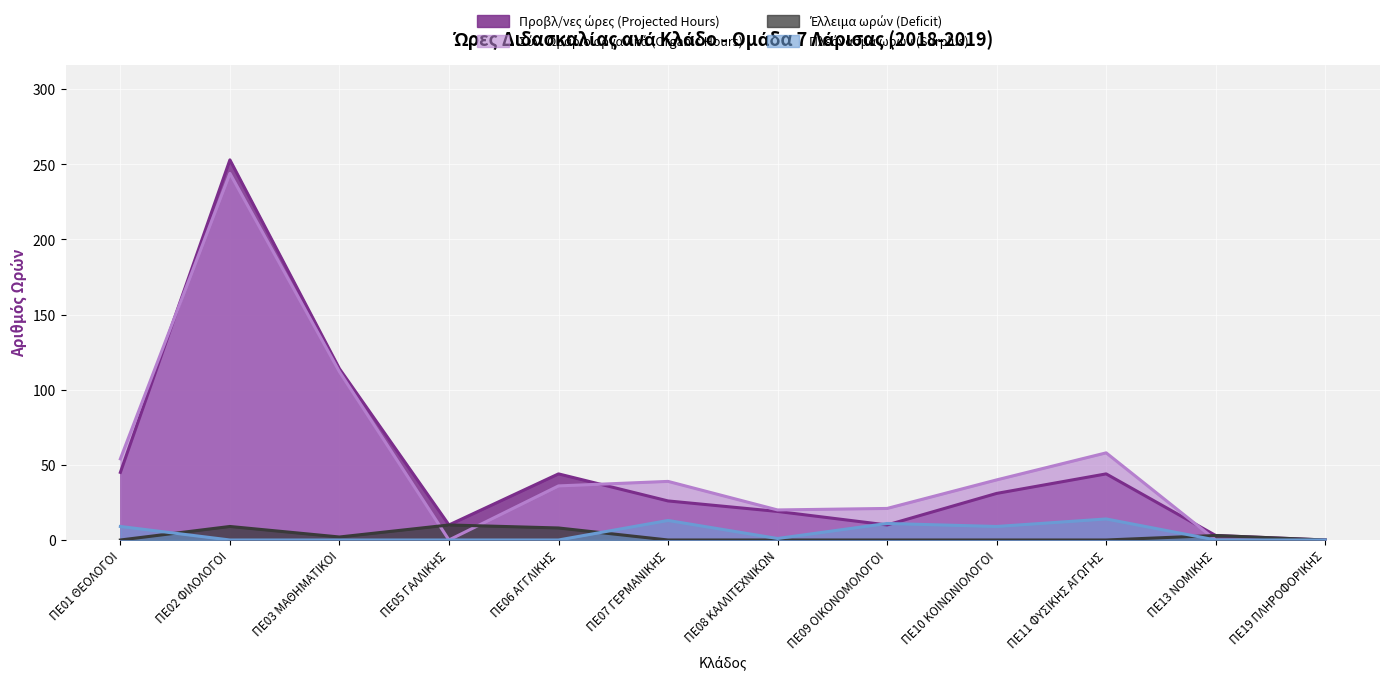

Reading left to right, extract all data points from this chart.

Προβλ/νες ώρες (Projected Hours): ΠΕ01 ΘΕΟΛΟΓΟΙ=45	ΠΕ02 ΦΙΛΟΛΟΓΟΙ=253	ΠΕ03 ΜΑΘΗΜΑΤΙΚΟΙ=114	ΠΕ05 ΓΑΛΛΙΚΗΣ=10	ΠΕ06 ΑΓΓΛΙΚΗΣ=44	ΠΕ07 ΓΕΡΜΑΝΙΚΗΣ=26	ΠΕ08 ΚΑΛΛΙΤΕΧΝΙΚΩΝ=19	ΠΕ09 ΟΙΚΟΝΟΜΟΛΟΓΟΙ=10	ΠΕ10 ΚΟΙΝΩΝΙΟΛΟΓΟΙ=31	ΠΕ11 ΦΥΣΙΚΗΣ ΑΓΩΓΗΣ=44	ΠΕ13 ΝΟΜΙΚΗΣ=3	ΠΕ19 ΠΛΗΡΟΦΟΡΙΚΗΣ=0
Σύν. Ωράριο οργανικά (Organic Hours): ΠΕ01 ΘΕΟΛΟΓΟΙ=54	ΠΕ02 ΦΙΛΟΛΟΓΟΙ=244	ΠΕ03 ΜΑΘΗΜΑΤΙΚΟΙ=112	ΠΕ05 ΓΑΛΛΙΚΗΣ=0	ΠΕ06 ΑΓΓΛΙΚΗΣ=36	ΠΕ07 ΓΕΡΜΑΝΙΚΗΣ=39	ΠΕ08 ΚΑΛΛΙΤΕΧΝΙΚΩΝ=20	ΠΕ09 ΟΙΚΟΝΟΜΟΛΟΓΟΙ=21	ΠΕ10 ΚΟΙΝΩΝΙΟΛΟΓΟΙ=40	ΠΕ11 ΦΥΣΙΚΗΣ ΑΓΩΓΗΣ=58	ΠΕ13 ΝΟΜΙΚΗΣ=0	ΠΕ19 ΠΛΗΡΟΦΟΡΙΚΗΣ=0
Έλλειμα ωρών (Deficit): ΠΕ01 ΘΕΟΛΟΓΟΙ=0	ΠΕ02 ΦΙΛΟΛΟΓΟΙ=9	ΠΕ03 ΜΑΘΗΜΑΤΙΚΟΙ=2	ΠΕ05 ΓΑΛΛΙΚΗΣ=10	ΠΕ06 ΑΓΓΛΙΚΗΣ=8	ΠΕ07 ΓΕΡΜΑΝΙΚΗΣ=0	ΠΕ08 ΚΑΛΛΙΤΕΧΝΙΚΩΝ=0	ΠΕ09 ΟΙΚΟΝΟΜΟΛΟΓΟΙ=0	ΠΕ10 ΚΟΙΝΩΝΙΟΛΟΓΟΙ=0	ΠΕ11 ΦΥΣΙΚΗΣ ΑΓΩΓΗΣ=0	ΠΕ13 ΝΟΜΙΚΗΣ=3	ΠΕ19 ΠΛΗΡΟΦΟΡΙΚΗΣ=0
Πλεόνασμα ωρών (Surplus): ΠΕ01 ΘΕΟΛΟΓΟΙ=9	ΠΕ02 ΦΙΛΟΛΟΓΟΙ=0	ΠΕ03 ΜΑΘΗΜΑΤΙΚΟΙ=0	ΠΕ05 ΓΑΛΛΙΚΗΣ=0	ΠΕ06 ΑΓΓΛΙΚΗΣ=0	ΠΕ07 ΓΕΡΜΑΝΙΚΗΣ=13	ΠΕ08 ΚΑΛΛΙΤΕΧΝΙΚΩΝ=1	ΠΕ09 ΟΙΚΟΝΟΜΟΛΟΓΟΙ=11	ΠΕ10 ΚΟΙΝΩΝΙΟΛΟΓΟΙ=9	ΠΕ11 ΦΥΣΙΚΗΣ ΑΓΩΓΗΣ=14	ΠΕ13 ΝΟΜΙΚΗΣ=0	ΠΕ19 ΠΛΗΡΟΦΟΡΙΚΗΣ=0